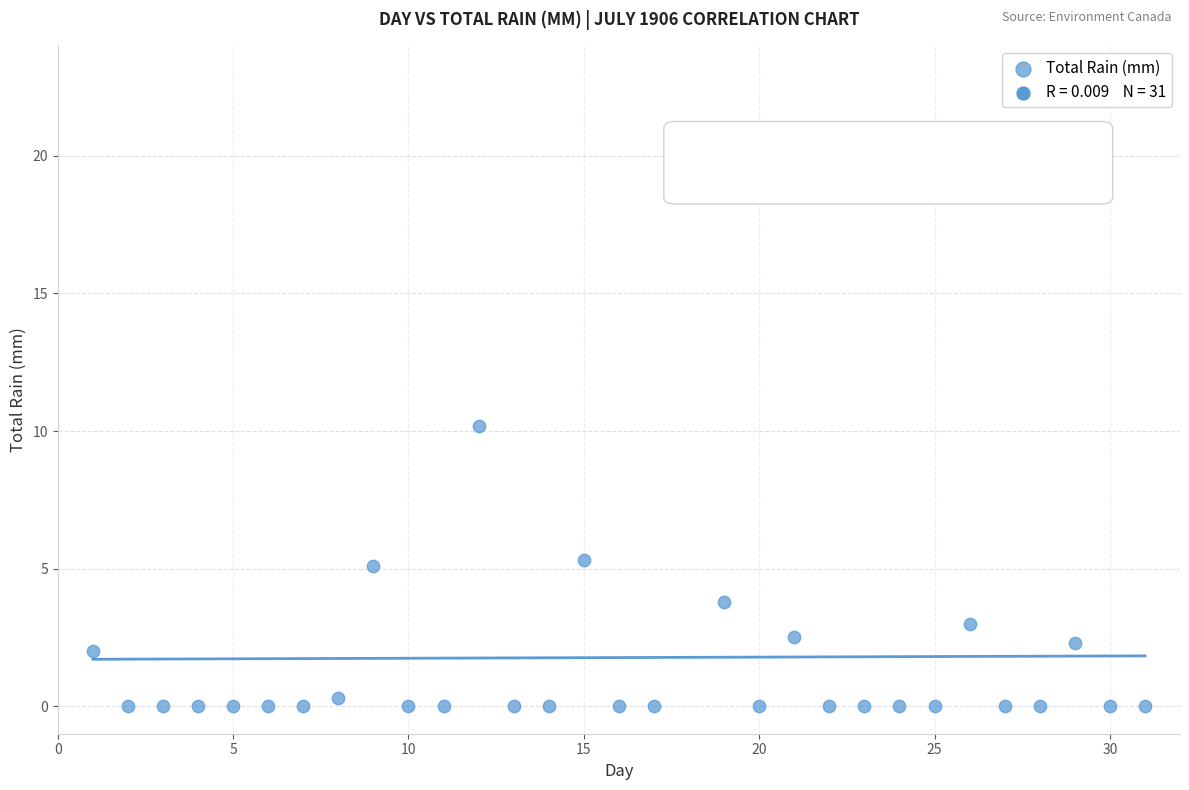

What is the range of Y values (max minus min)?

20.3